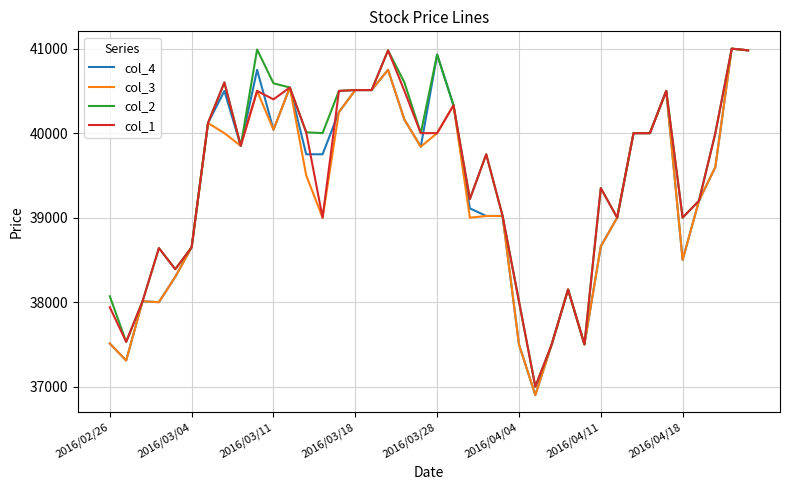

What is the difference between the second highest and minimum values in the col_3 series?

4080